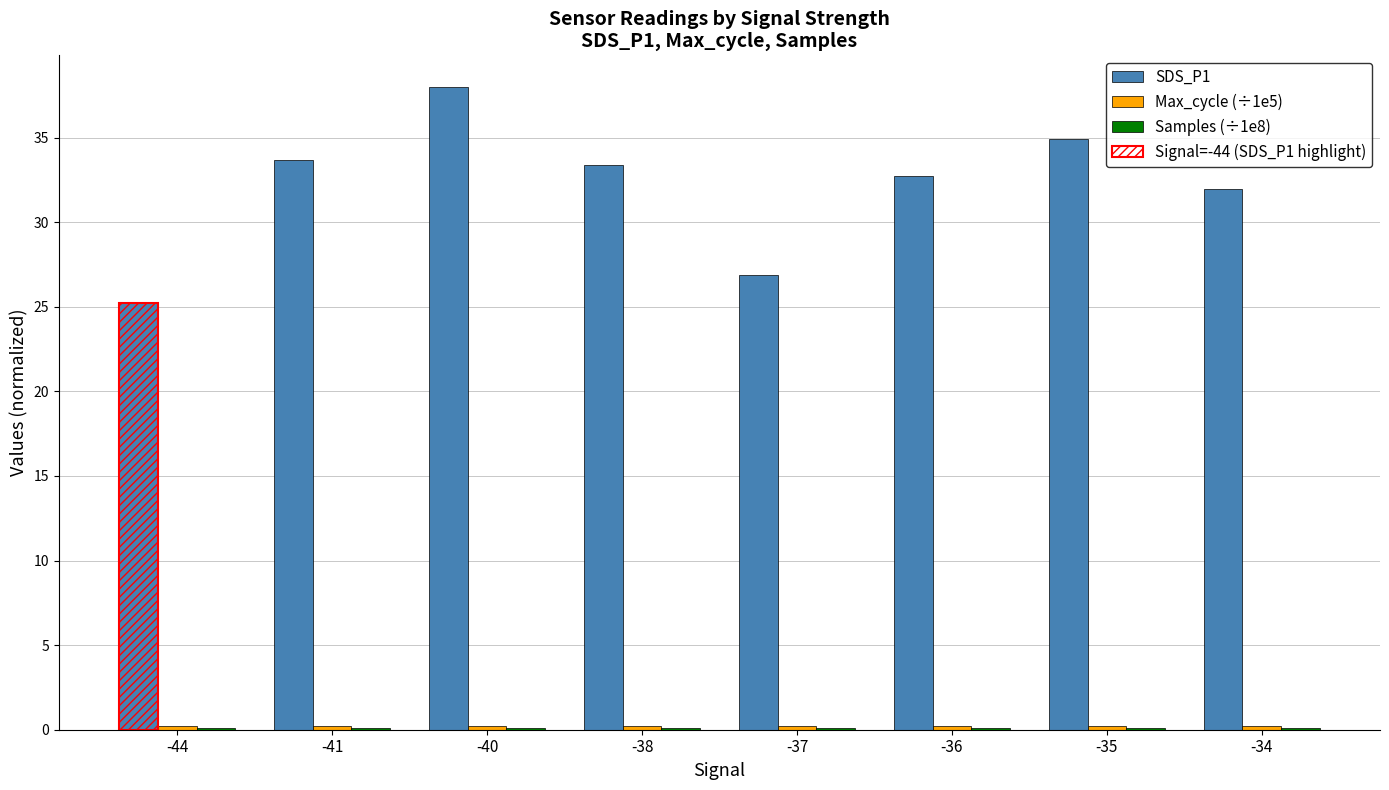

Reading left to right, what are all the values shown in this chart?

SDS_P1: -44=25.2	-41=33.7	-40=38.0	-38=33.4	-37=26.9	-36=32.8	-35=34.9	-34=32.0
Max_cycle (÷1e5): -44=0.2	-41=0.2	-40=0.2	-38=0.2	-37=0.2	-36=0.2	-35=0.2	-34=0.2
Samples (÷1e8): -44=0.1	-41=0.1	-40=0.1	-38=0.1	-37=0.1	-36=0.1	-35=0.1	-34=0.1